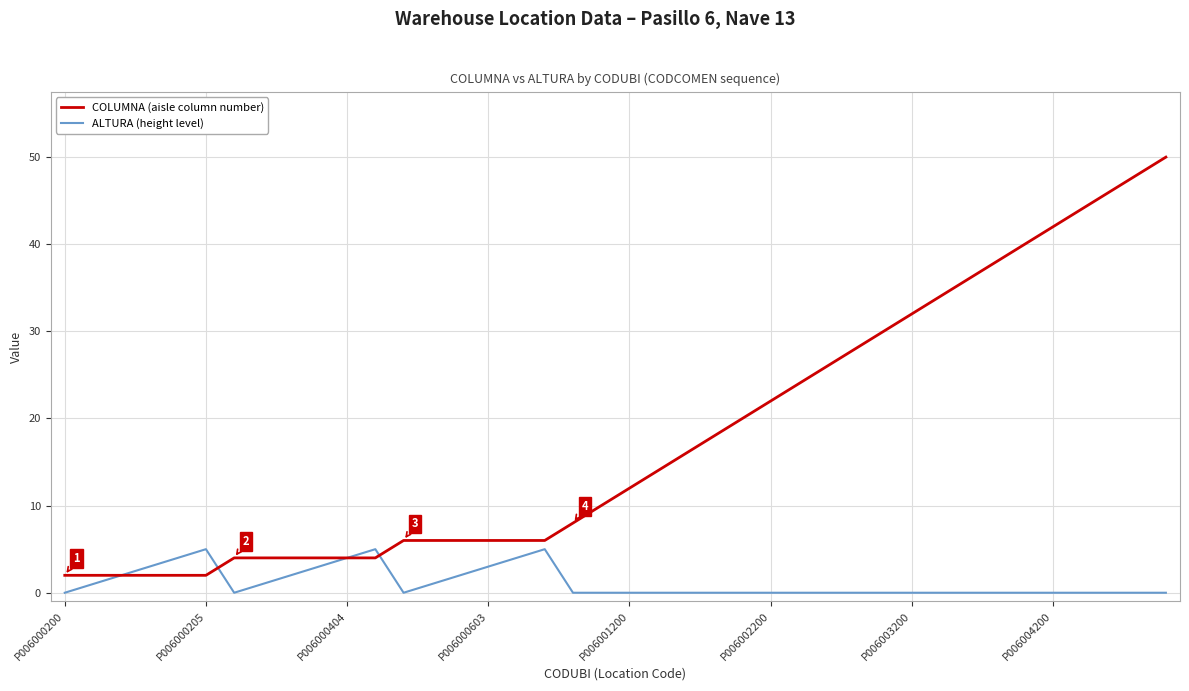

Which series has the largest total across all categories?

COLUMNA (aisle column number)